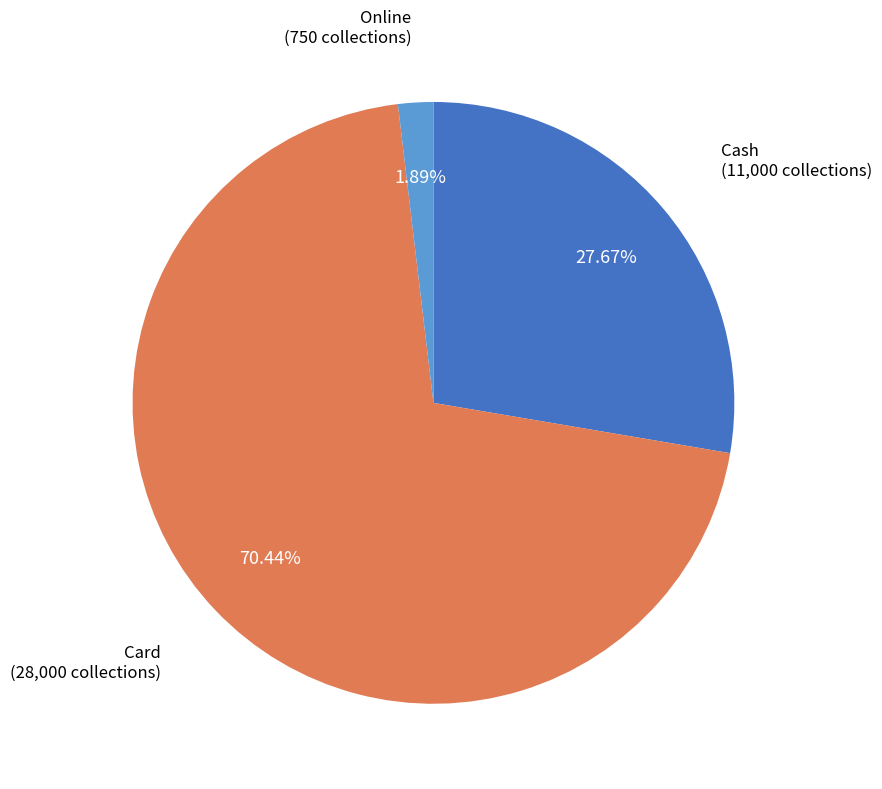

To the nearest percent, what is the difference between the largest and smallest slice percentages?

69%